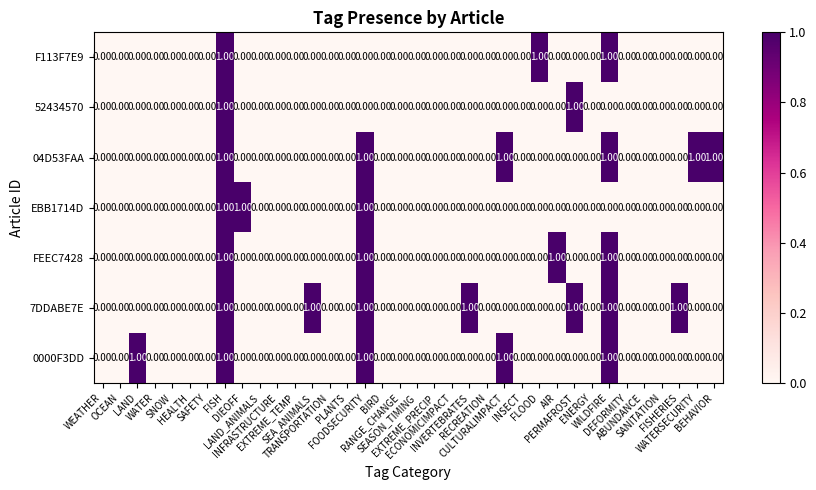

Which series has the largest total across all categories?

7DDABE7E